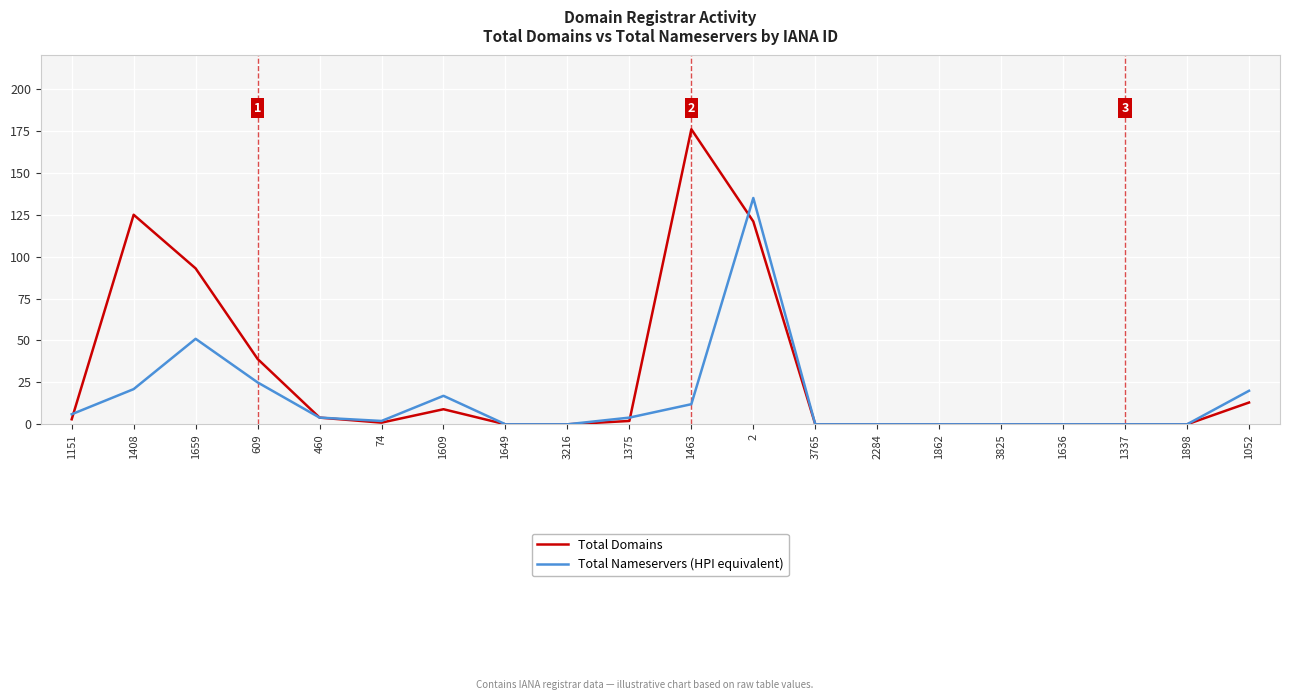

Which series has the largest total across all categories?

Total Domains